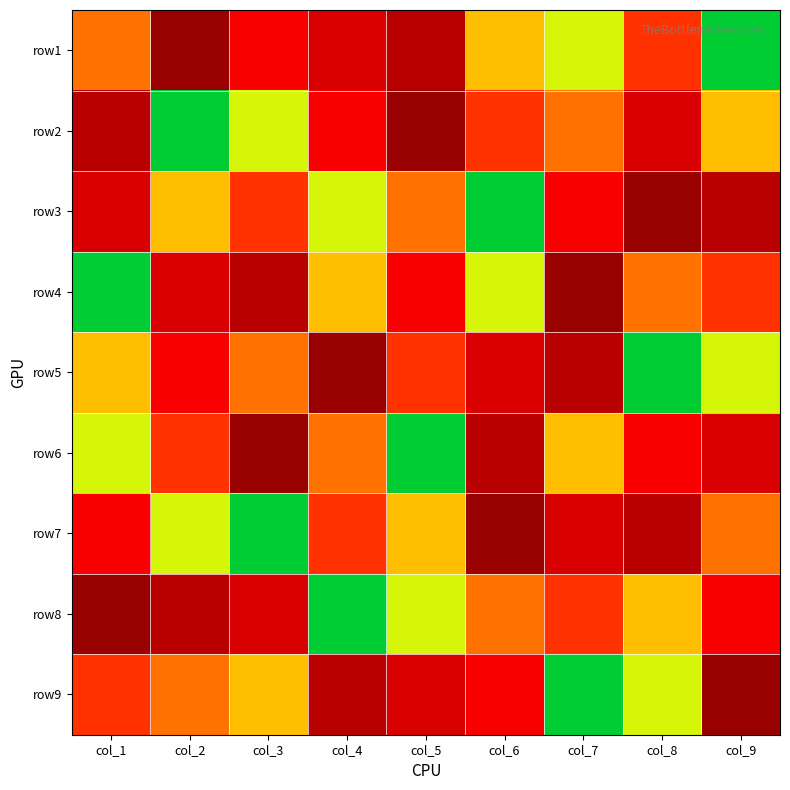

List the series in order of their peak value, highest first.

row1, row2, row3, row4, row5, row6, row7, row8, row9